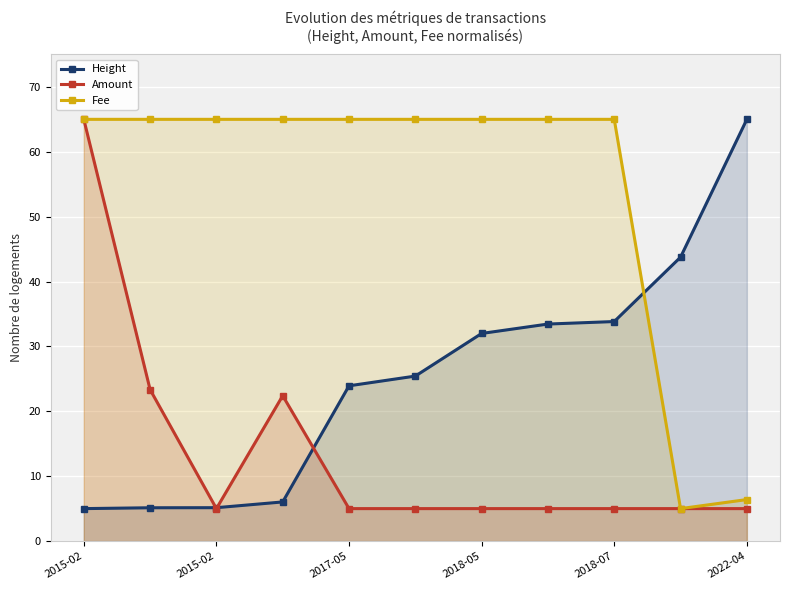

How many lines are shown in the chart?

3